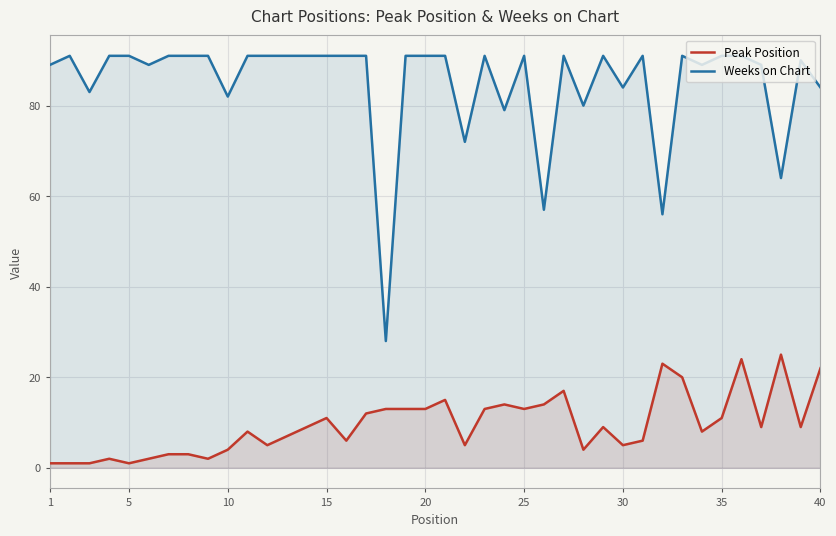

True or false: Weeks on Chart and Peak Position cross at least once.

False